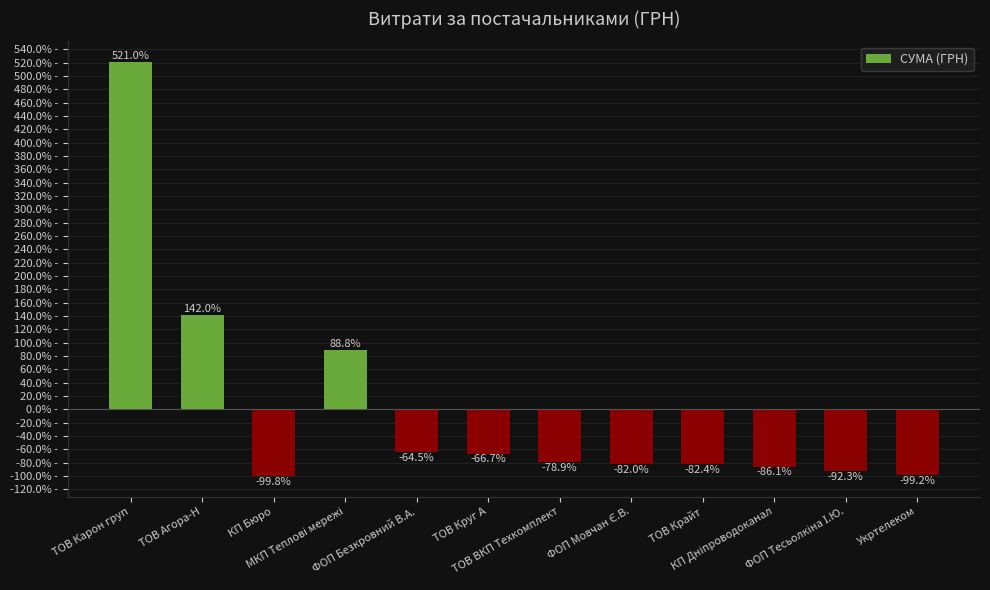

At which label does the data first exceed -78?

ТОВ Карон груп